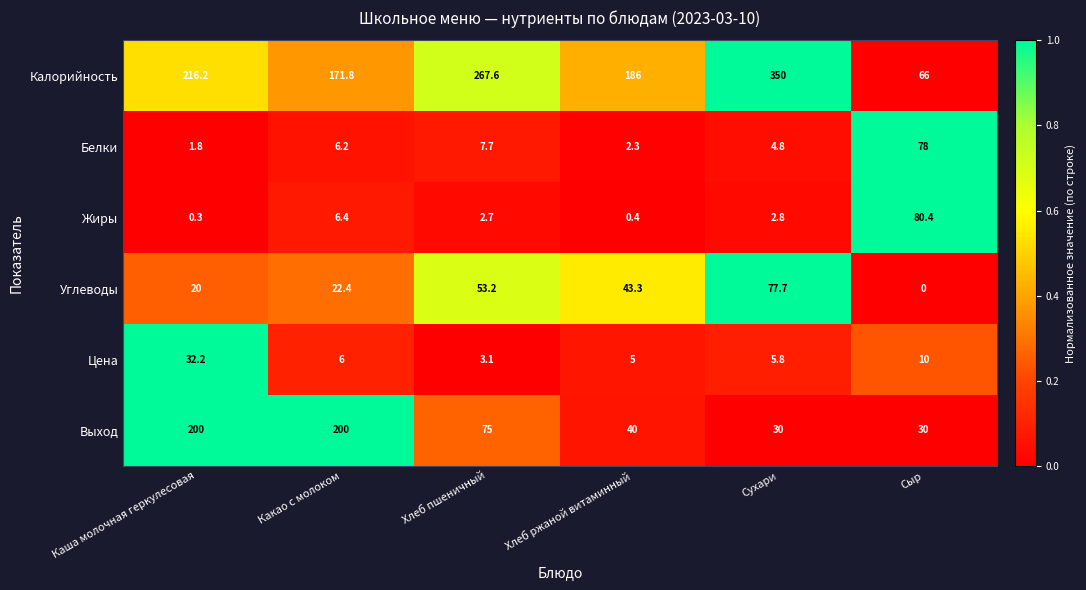

Which series changed the most between Хлеб ржаной витаминный and Сухари?

Калорийность